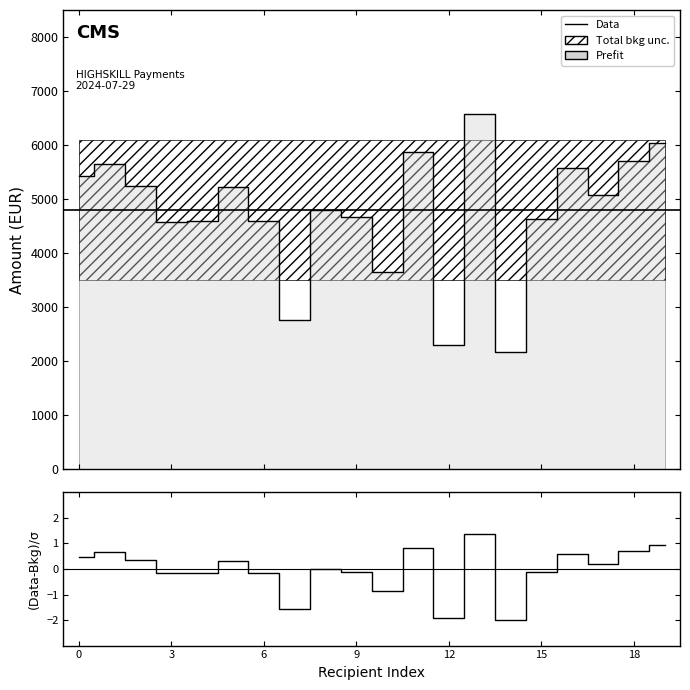

How many points are higher than both their immediate neighbors (excluding endpoints)?

6